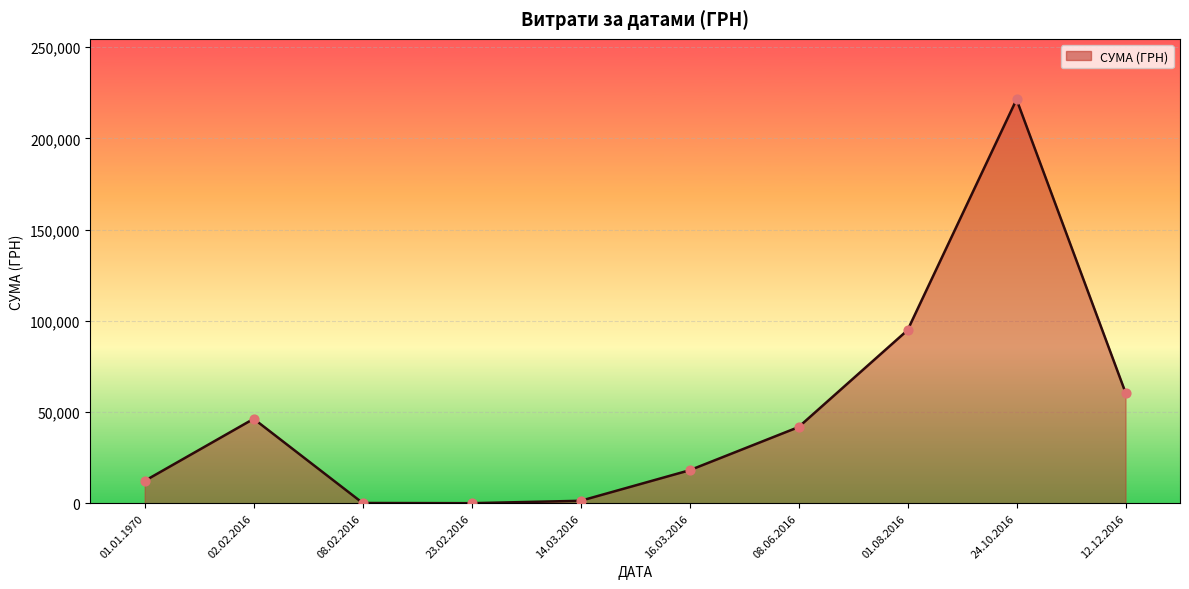

Which has a higher value, 16.03.2016 or 12.12.2016?

12.12.2016